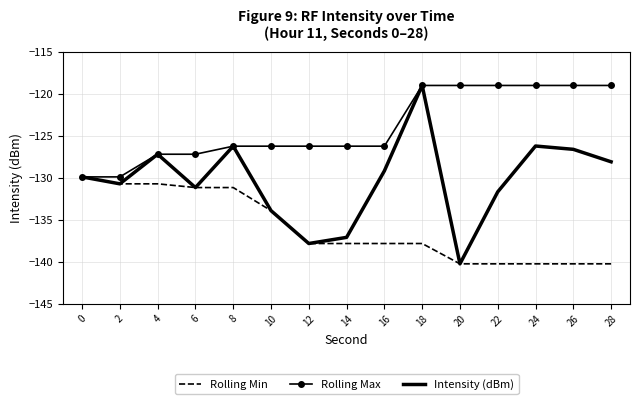

What is the minimum value for Rolling Max?

-129.9